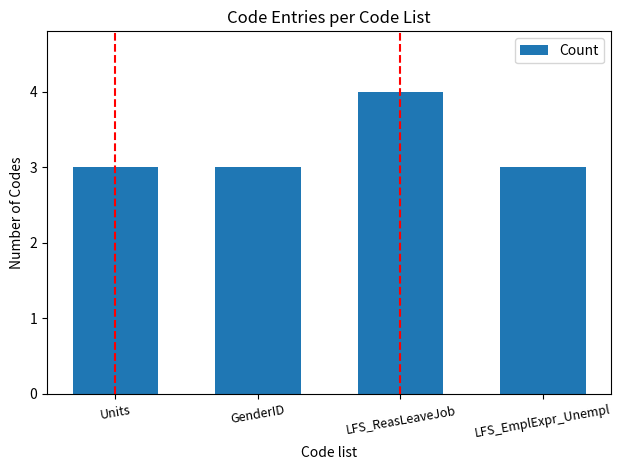

What is the approximate value at LFS_EmplExpr_Unempl?

3